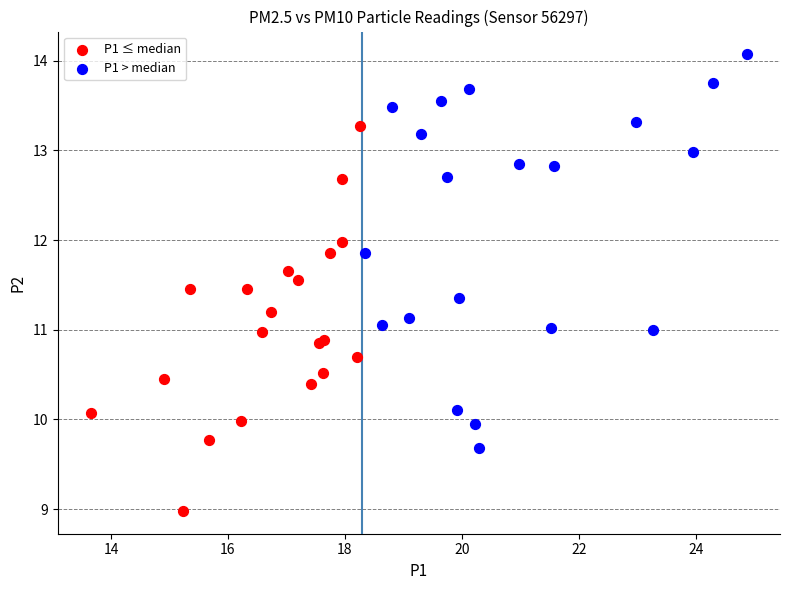

Which series has the widest spread of Y values?

P1 > median